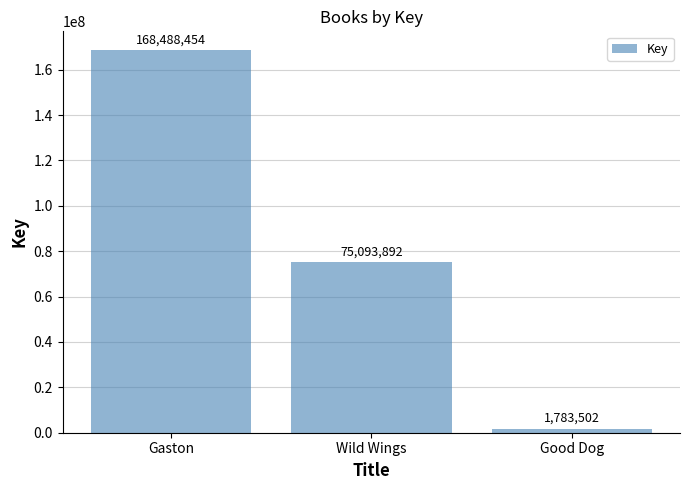

Which label corresponds to the smallest value in the chart?

Good Dog